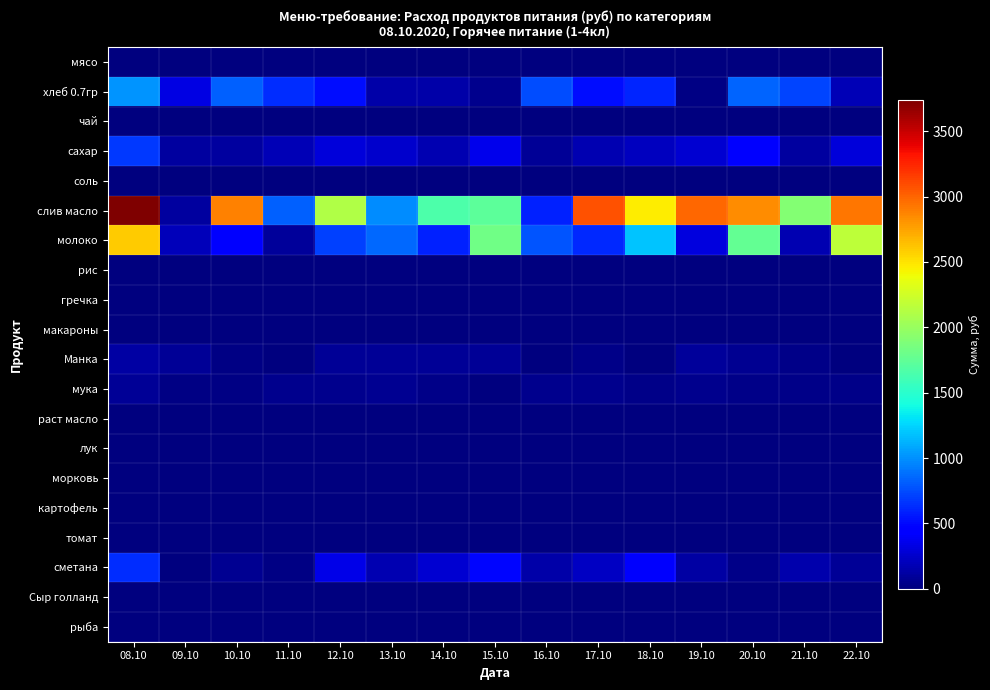

Reading right to left, what are all the values shown in this chart?

мясо: 22.10=0.0	21.10=0.0	20.10=0.0	19.10=0.0	18.10=0.0	17.10=0.0	16.10=0.0	15.10=0.0	14.10=0.0	13.10=0.0	12.10=0.0	11.10=0.0	10.10=0.0	09.10=0.0	08.10=0.0
хлеб 0.7гр: 22.10=183.1	21.10=717.6	20.10=836.2	19.10=17.7	18.10=610.4	17.10=518.2	16.10=746.7	15.10=50.1	14.10=134.5	13.10=134.5	12.10=516.1	11.10=631.1	10.10=819.6	09.10=322.9	08.10=1014.2
чай: 22.10=0.0	21.10=0.0	20.10=0.0	19.10=0.0	18.10=0.0	17.10=0.0	16.10=0.0	15.10=0.0	14.10=0.0	13.10=0.0	12.10=0.0	11.10=0.0	10.10=0.0	09.10=0.0	08.10=0.0
сахар: 22.10=298.7	21.10=116.0	20.10=456.1	19.10=264.9	18.10=212.8	17.10=169.7	16.10=81.0	15.10=355.4	14.10=169.2	13.10=250.9	12.10=304.8	11.10=176.7	10.10=106.5	09.10=105.6	08.10=683.4
соль: 22.10=1.8	21.10=0.4	20.10=1.6	19.10=2.5	18.10=0.4	17.10=1.1	16.10=2.9	15.10=3.5	14.10=3.4	13.10=0.2	12.10=0.6	11.10=2.2	10.10=0.2	09.10=2.1	08.10=4.3
слив масло: 22.10=2930.1	21.10=1900.4	20.10=2844.2	19.10=2986.1	18.10=2463.7	17.10=3081.8	16.10=587.5	15.10=1737.7	14.10=1653.0	13.10=990.8	12.10=2105.8	11.10=822.5	10.10=2890.2	09.10=109.3	08.10=3739.3
молоко: 22.10=2169.4	21.10=163.9	20.10=1763.4	19.10=309.8	18.10=1193.0	17.10=617.6	16.10=784.2	15.10=1821.8	14.10=596.5	13.10=854.4	12.10=715.2	11.10=99.4	10.10=430.8	09.10=194.5	08.10=2586.2
рис: 22.10=0.0	21.10=0.0	20.10=0.0	19.10=0.0	18.10=0.0	17.10=0.0	16.10=0.0	15.10=0.0	14.10=0.0	13.10=0.0	12.10=0.0	11.10=0.0	10.10=0.0	09.10=0.0	08.10=0.0
гречка: 22.10=0.0	21.10=0.0	20.10=0.0	19.10=0.0	18.10=0.0	17.10=0.0	16.10=0.0	15.10=0.0	14.10=0.0	13.10=0.0	12.10=0.0	11.10=0.0	10.10=0.0	09.10=0.0	08.10=0.0
макароны: 22.10=0.0	21.10=0.0	20.10=0.0	19.10=0.0	18.10=0.0	17.10=0.0	16.10=0.0	15.10=0.0	14.10=0.0	13.10=0.0	12.10=0.0	11.10=0.0	10.10=0.0	09.10=0.0	08.10=0.0
Манка: 22.10=6.7	21.10=34.9	20.10=65.8	19.10=91.2	18.10=12.2	17.10=37.9	16.10=7.8	15.10=81.5	14.10=77.0	13.10=74.7	12.10=86.1	11.10=0.6	10.10=21.0	09.10=81.6	08.10=124.2
мука: 22.10=31.0	21.10=37.9	20.10=35.8	19.10=55.8	18.10=40.6	17.10=55.1	16.10=51.7	15.10=8.7	14.10=34.2	13.10=64.3	12.10=46.2	11.10=52.8	10.10=23.5	09.10=22.5	08.10=85.2
раст масло: 22.10=0.0	21.10=0.0	20.10=0.0	19.10=0.0	18.10=0.0	17.10=0.0	16.10=0.0	15.10=0.0	14.10=0.0	13.10=0.0	12.10=0.0	11.10=0.0	10.10=0.0	09.10=0.0	08.10=0.0
лук: 22.10=0.0	21.10=0.0	20.10=0.0	19.10=0.0	18.10=0.0	17.10=0.0	16.10=0.0	15.10=0.0	14.10=0.0	13.10=0.0	12.10=0.0	11.10=0.0	10.10=0.0	09.10=0.0	08.10=0.0
морковь: 22.10=0.0	21.10=0.0	20.10=0.0	19.10=0.0	18.10=0.0	17.10=0.0	16.10=0.0	15.10=0.0	14.10=0.0	13.10=0.0	12.10=0.0	11.10=0.0	10.10=0.0	09.10=0.0	08.10=0.0
картофель: 22.10=0.0	21.10=0.0	20.10=0.0	19.10=0.0	18.10=0.0	17.10=0.0	16.10=0.0	15.10=0.0	14.10=0.0	13.10=0.0	12.10=0.0	11.10=0.0	10.10=0.0	09.10=0.0	08.10=0.0
томат: 22.10=0.0	21.10=0.0	20.10=0.0	19.10=0.0	18.10=0.0	17.10=0.0	16.10=0.0	15.10=0.0	14.10=0.0	13.10=0.0	12.10=0.0	11.10=0.0	10.10=0.0	09.10=0.0	08.10=0.0
сметана: 22.10=87.6	21.10=157.4	20.10=41.8	19.10=124.3	18.10=410.4	17.10=222.9	16.10=135.4	15.10=492.9	14.10=276.2	13.10=170.7	12.10=345.7	11.10=17.1	10.10=58.6	09.10=13.8	08.10=639.0
Сыр голланд: 22.10=0.0	21.10=0.0	20.10=0.0	19.10=0.0	18.10=0.0	17.10=0.0	16.10=0.0	15.10=0.0	14.10=0.0	13.10=0.0	12.10=0.0	11.10=0.0	10.10=0.0	09.10=0.0	08.10=0.0
рыба: 22.10=0.0	21.10=0.0	20.10=0.0	19.10=0.0	18.10=0.0	17.10=0.0	16.10=0.0	15.10=0.0	14.10=0.0	13.10=0.0	12.10=0.0	11.10=0.0	10.10=0.0	09.10=0.0	08.10=0.0